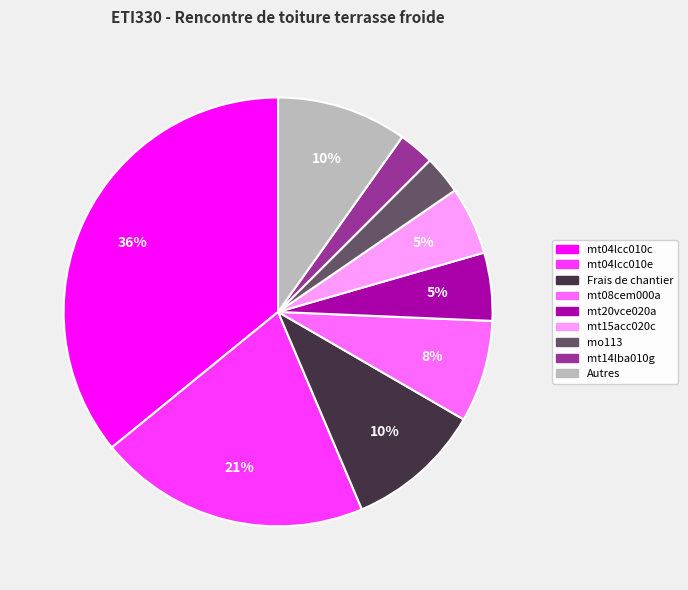

Is there any slice that represents more than half of the pie?

No